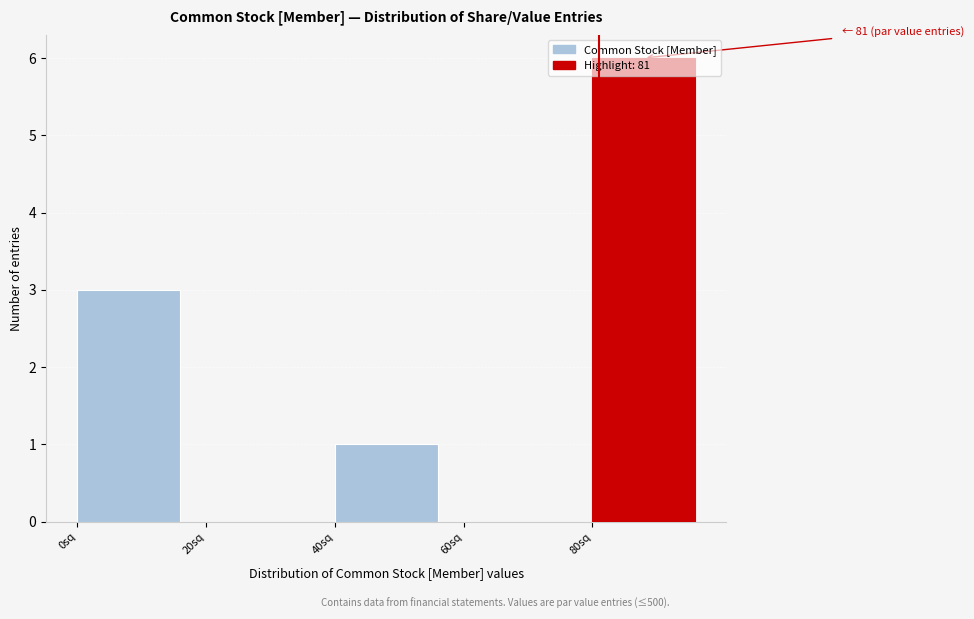

Over which range of the x-axis is the bar tallest?

80 to 100